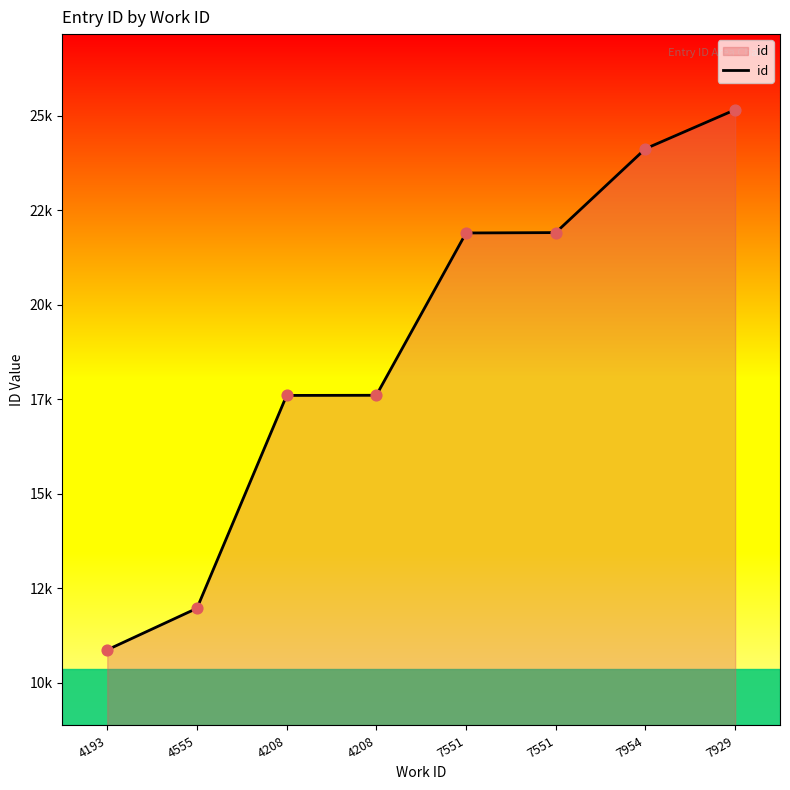

Does the chart have visible grid lines?

No